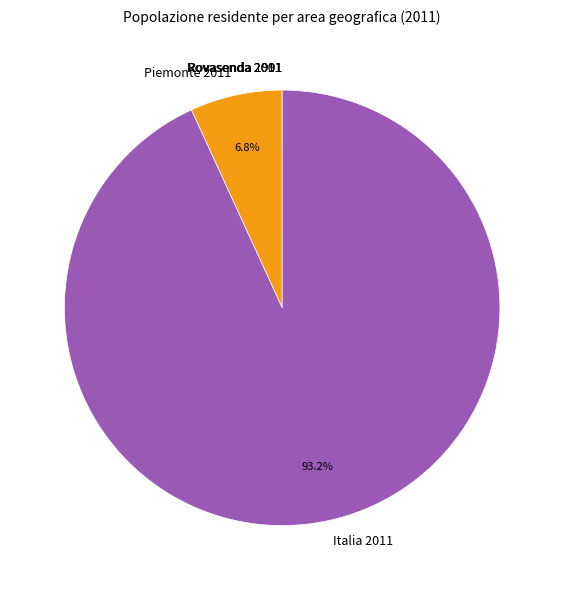

Which slice is the largest?

Italia 2011